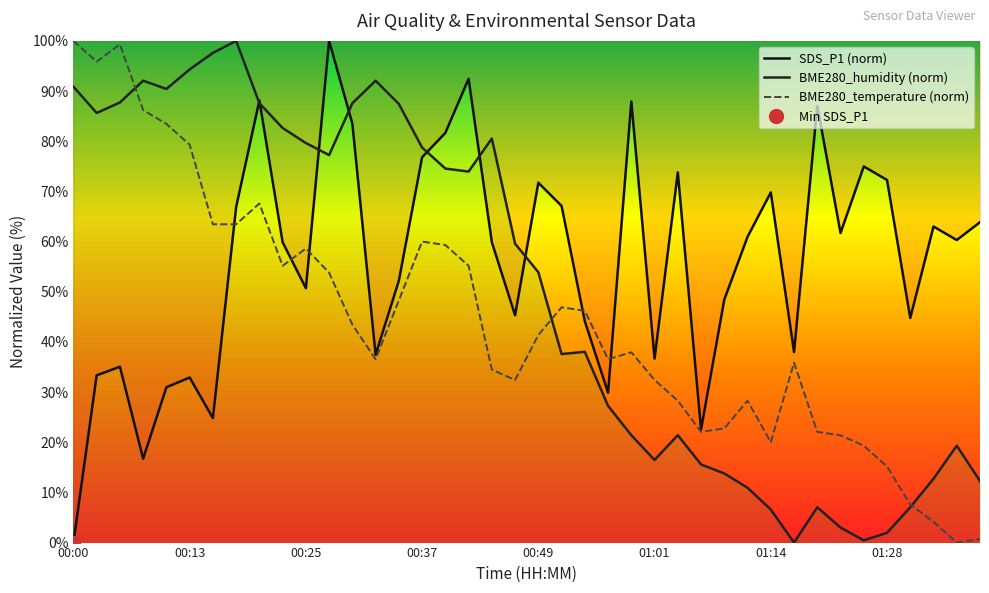

What is the sum of all SDS_P1 values?

2247.5